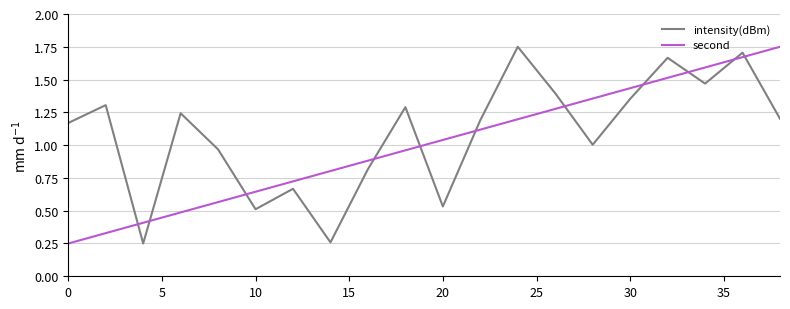

Which series has the largest total across all categories?

intensity(dBm)